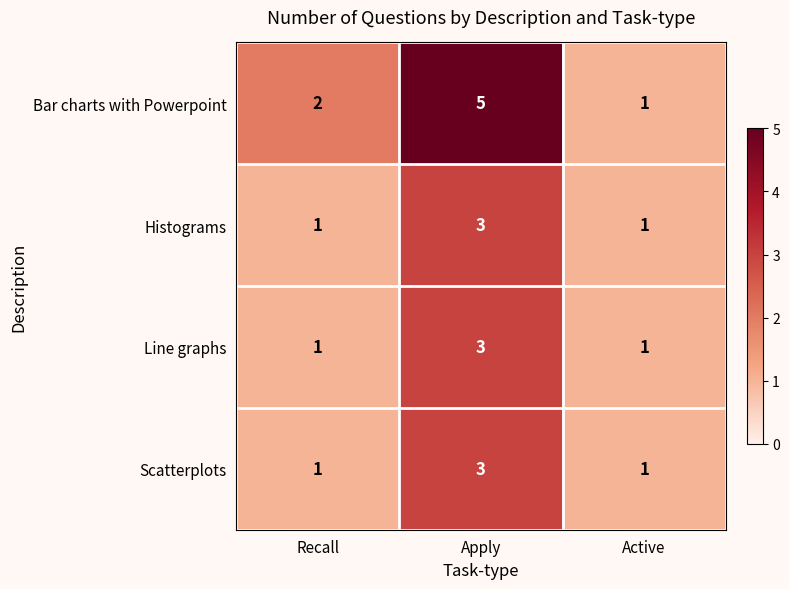

At which category is the sum across all series the highest?

Apply